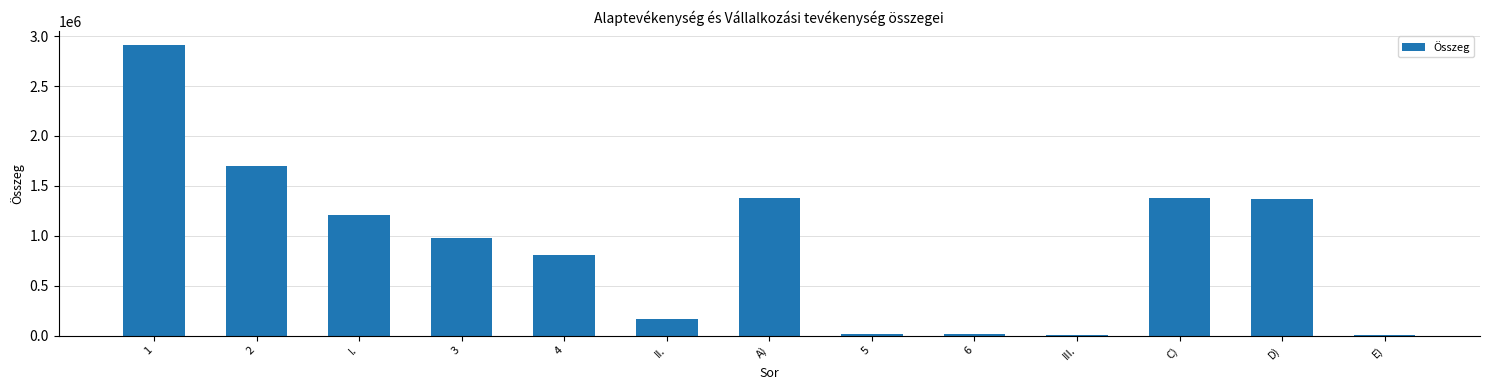

What is the sum of all values?

11946856